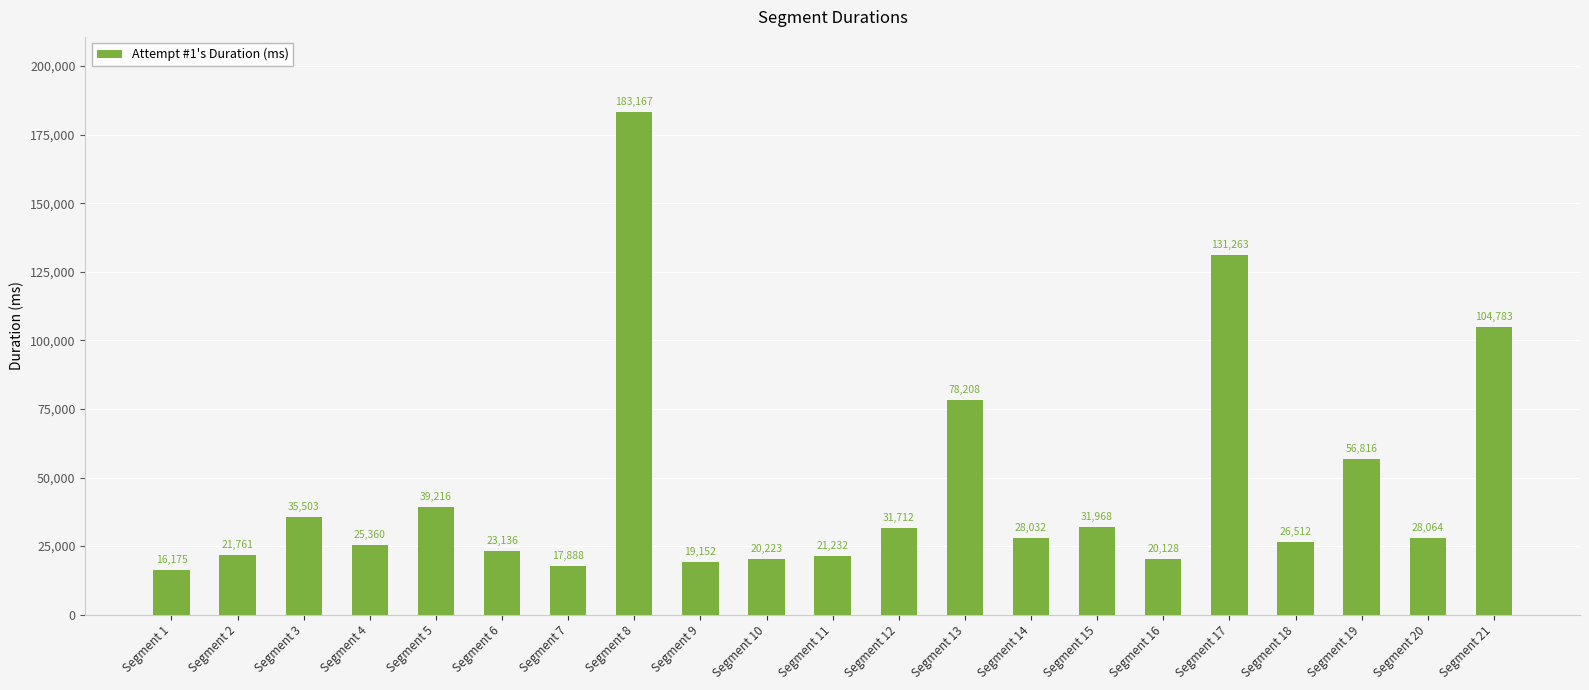

List the labels in order of value, largest first.

Segment 8, Segment 17, Segment 21, Segment 13, Segment 19, Segment 5, Segment 3, Segment 15, Segment 12, Segment 20, Segment 14, Segment 18, Segment 4, Segment 6, Segment 2, Segment 11, Segment 10, Segment 16, Segment 9, Segment 7, Segment 1